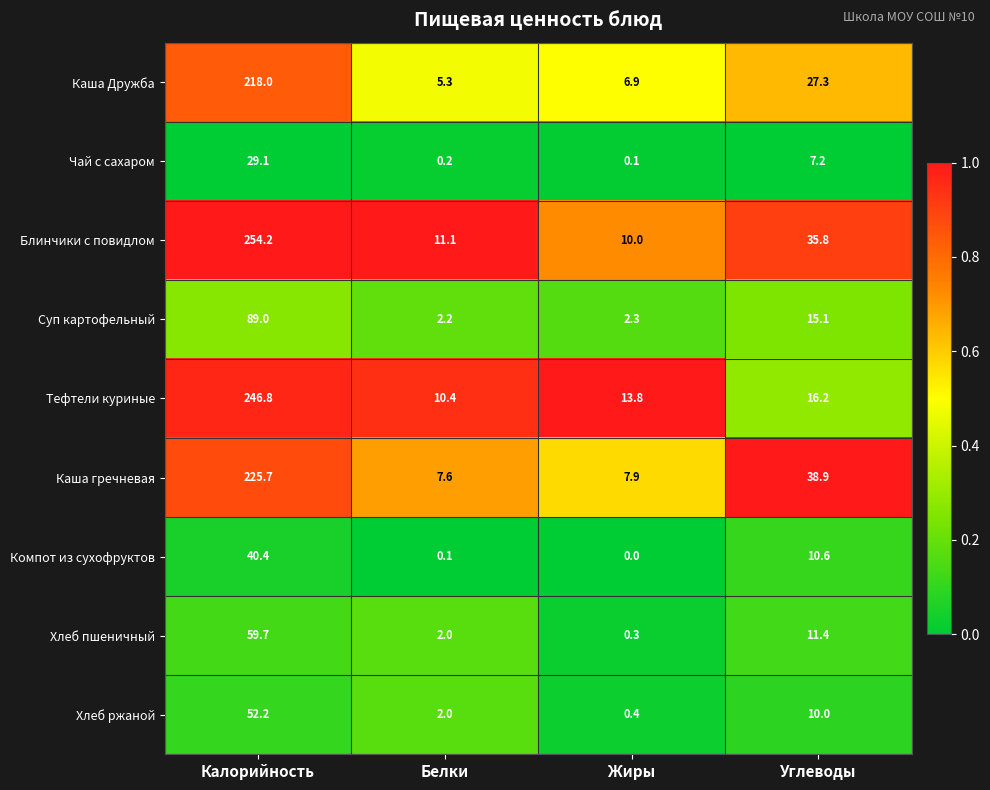

What is the difference between the second highest and second lowest values in the Хлеб ржаной series?

8.0